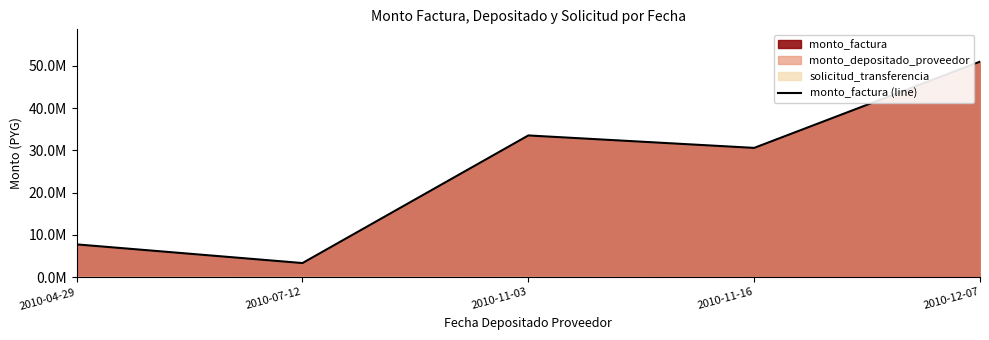

The value at 2010-12-07 is 27049459. True or false?

False